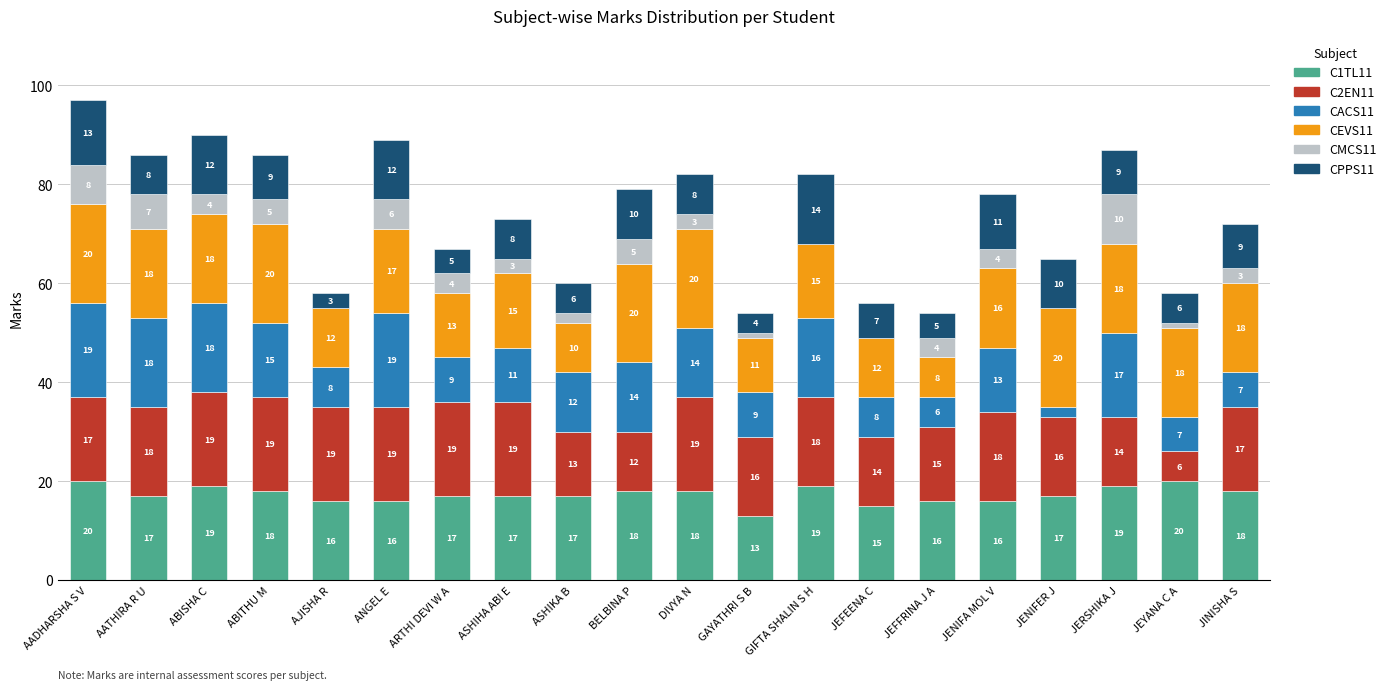

At which category is the sum across all series the highest?

AADHARSHA S V